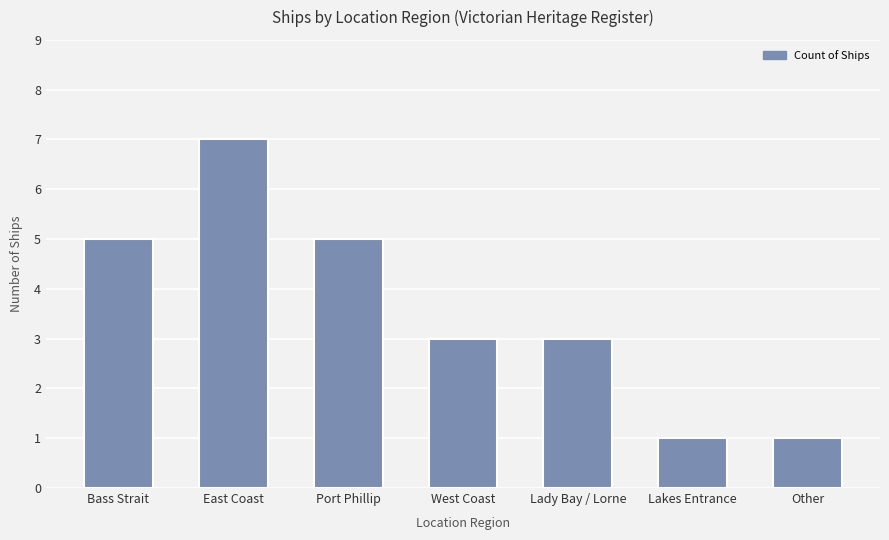

What is the sum of all values?

25